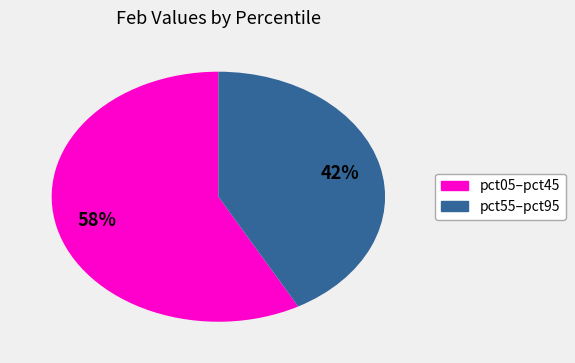

To the nearest percent, what is the average slice percentage?

50%